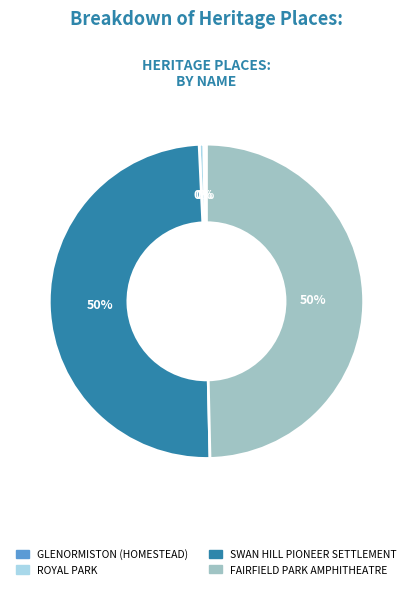

To the nearest percent, what percentage of the pie is SWAN HILL PIONEER SETTLEMENT?

50%